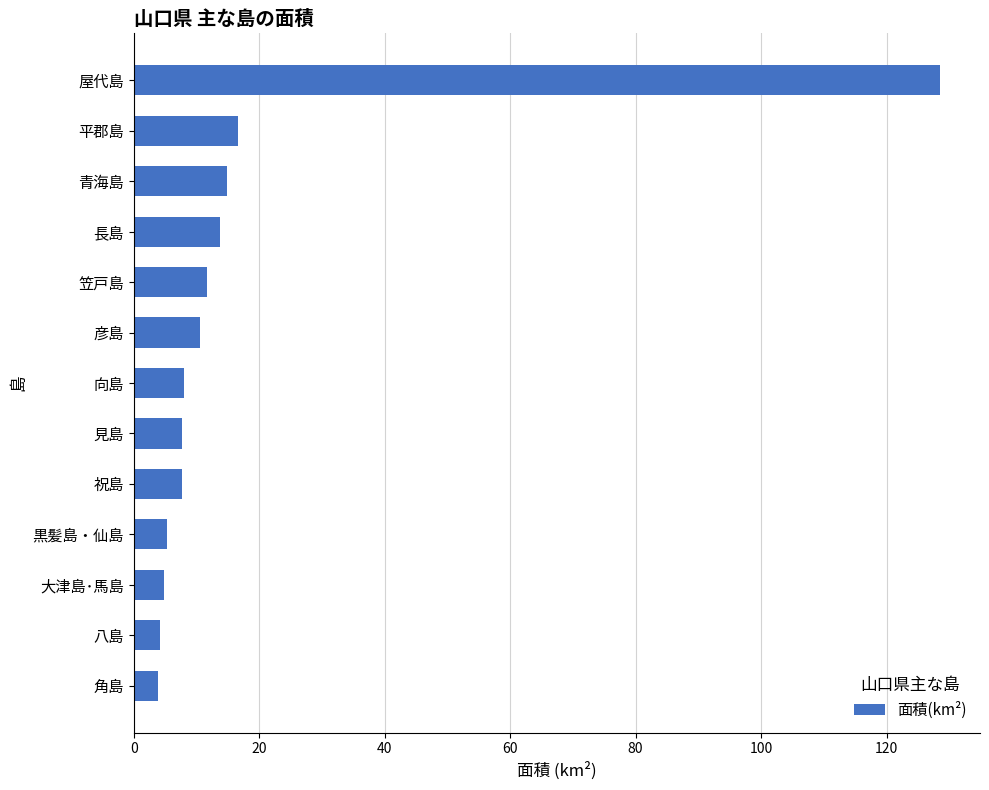

Is it true that the value at 長島 is 8.4?

False